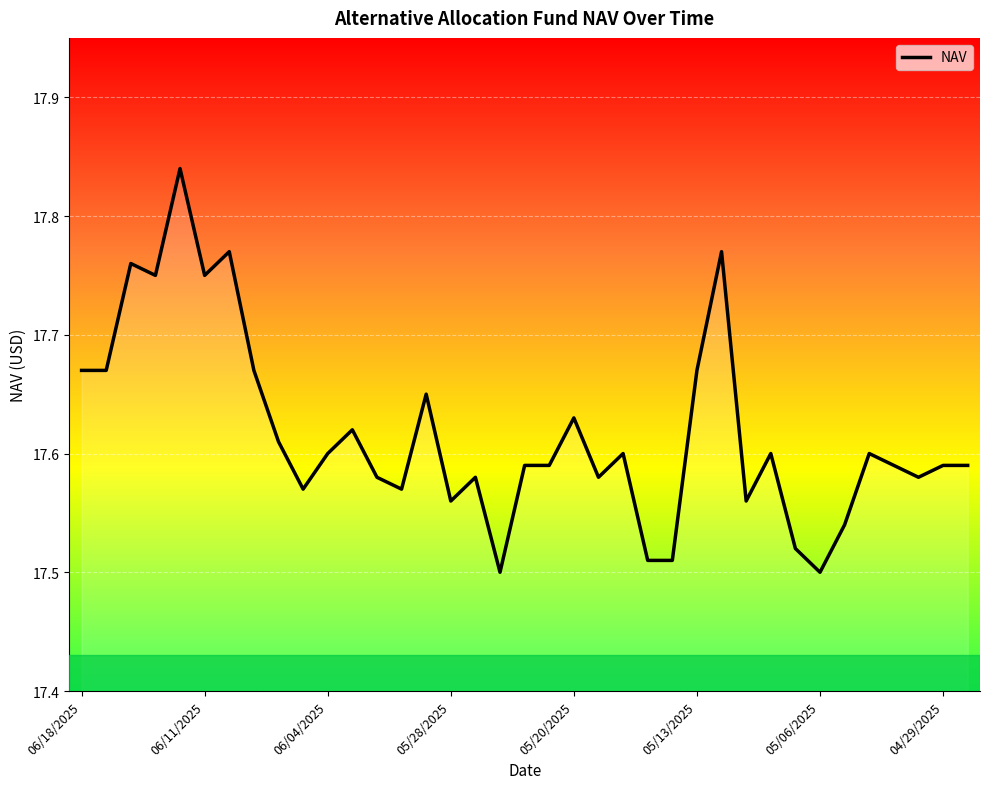

What is the difference between the maximum and minimum values?

0.3